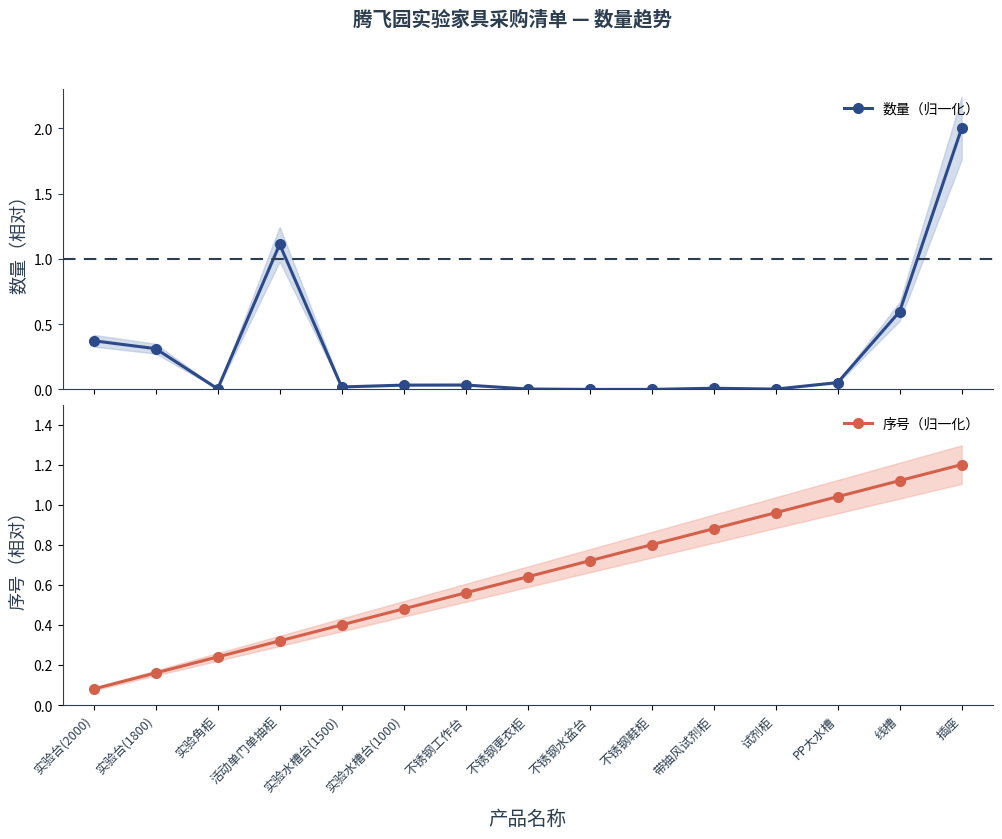

What is the total value across all series at 实验水槽台(1500)?

0.4